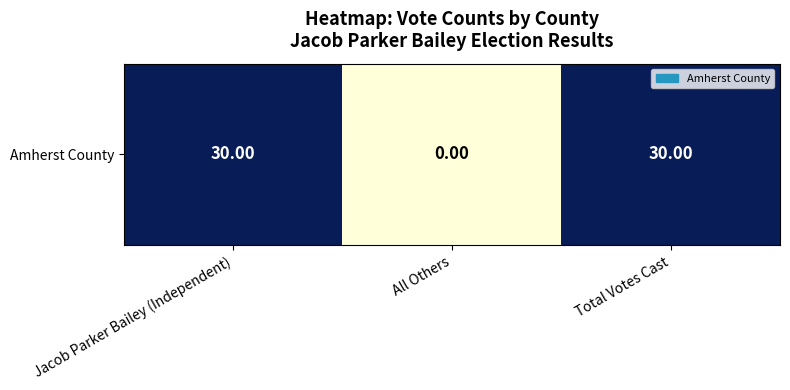

Which label corresponds to the largest value in the chart?

Jacob Parker Bailey (Independent)